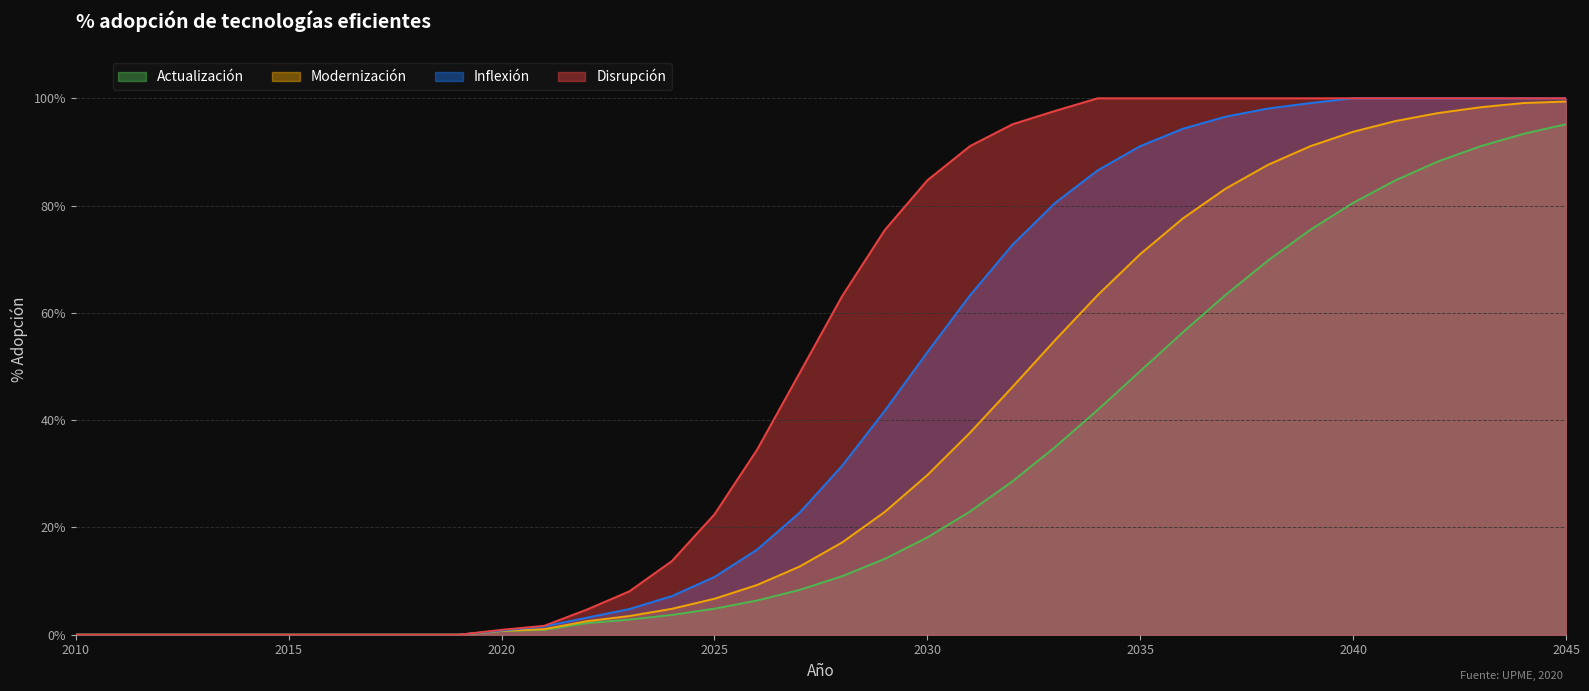

How many values in the Disrupción series are below 63?

18